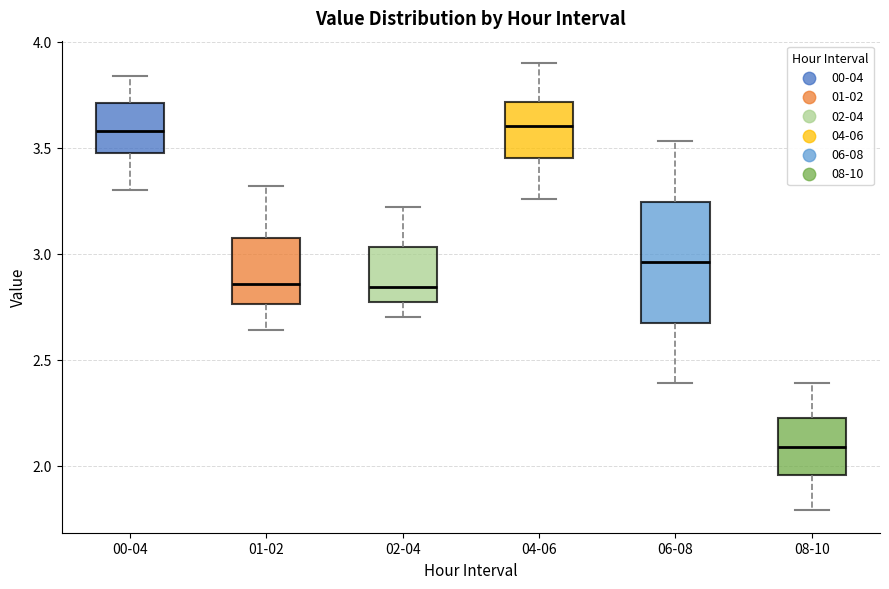

Where does the lower whisker of the box for 02-04 end on the y-axis? The values are not printed on the chart, so give them approximately, as read against the axis.

2.70